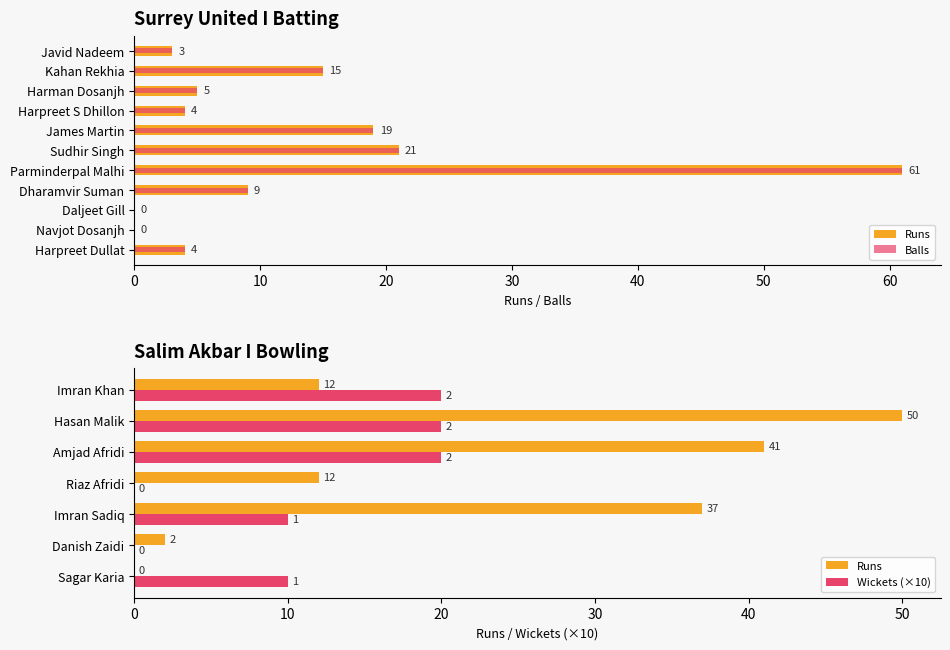

What is the sum of the Runs values at Javid Nadeem and Sudhir Singh?

24